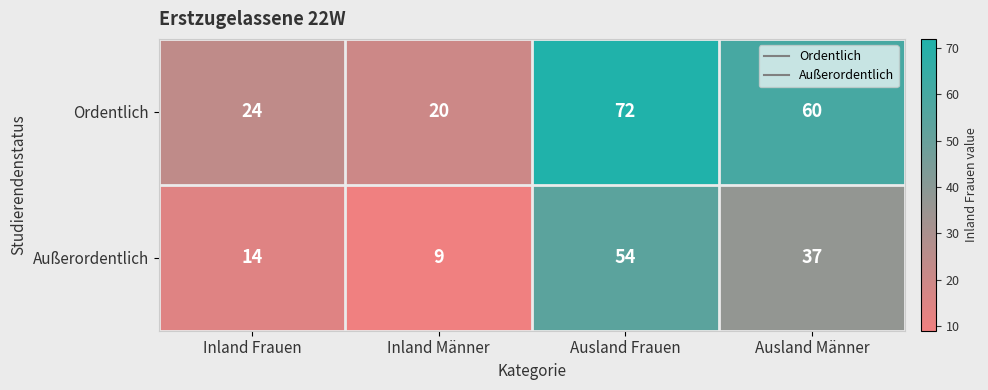

Which series has the largest total across all categories?

Ordentlich